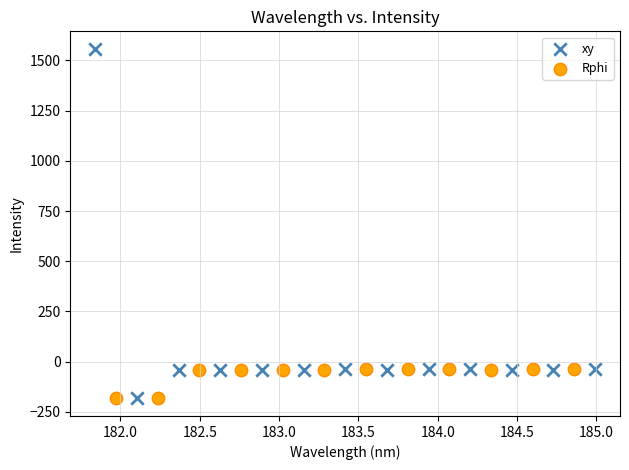

Which series has the widest spread of Y values?

xy